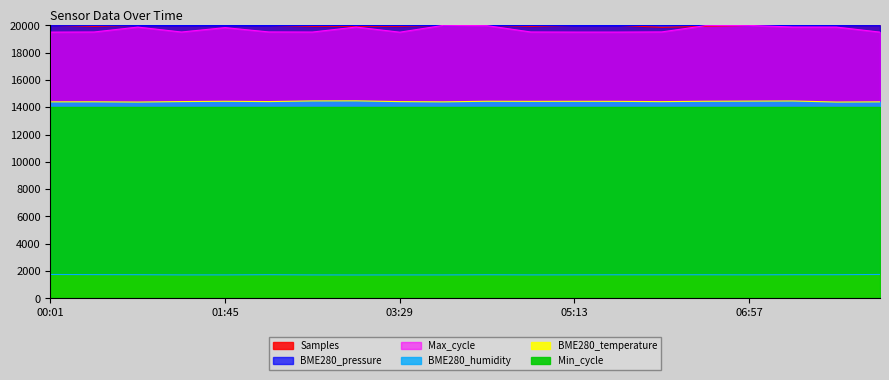

The BME280_temperature series shows 1720.0 at 03:55. True or false?

True